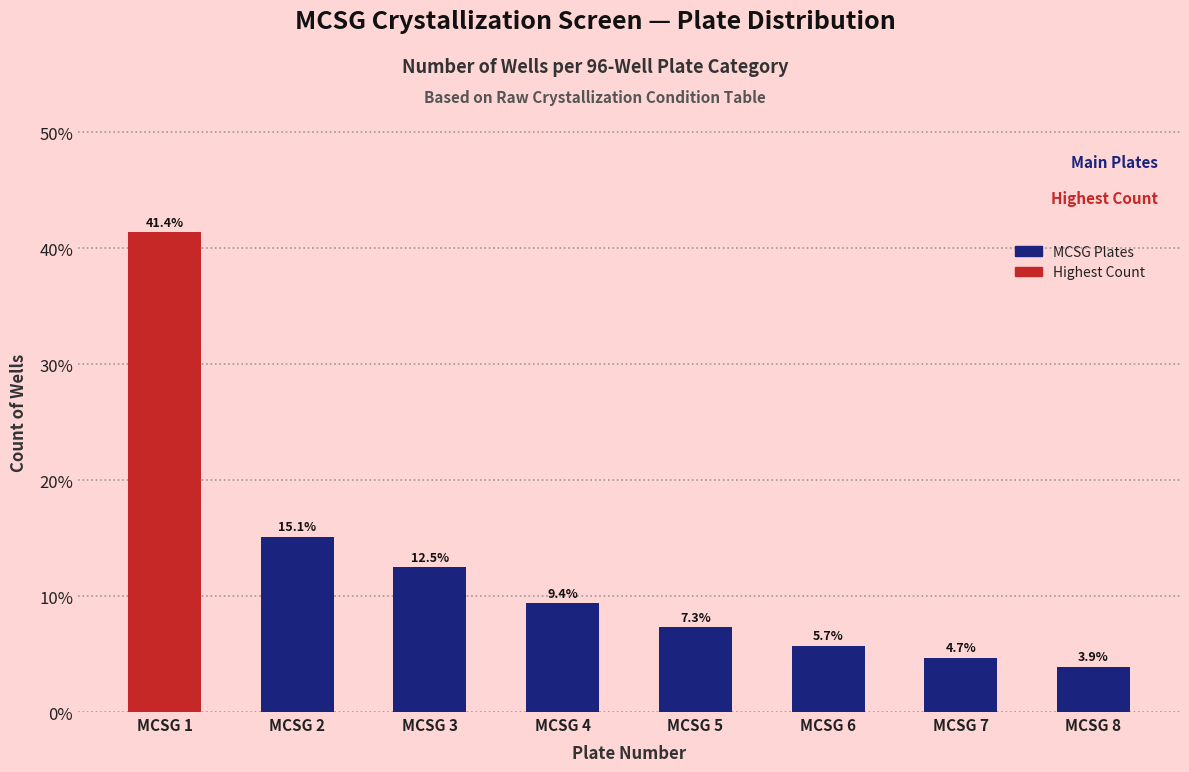

List the labels in order of value, smallest first.

MCSG 8, MCSG 7, MCSG 6, MCSG 5, MCSG 4, MCSG 3, MCSG 2, MCSG 1